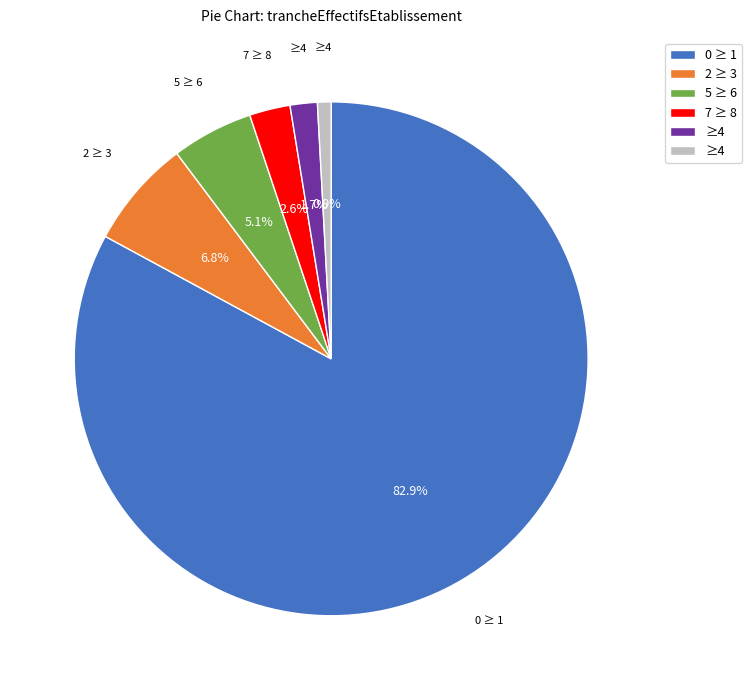

Does any single category account for the majority?

Yes